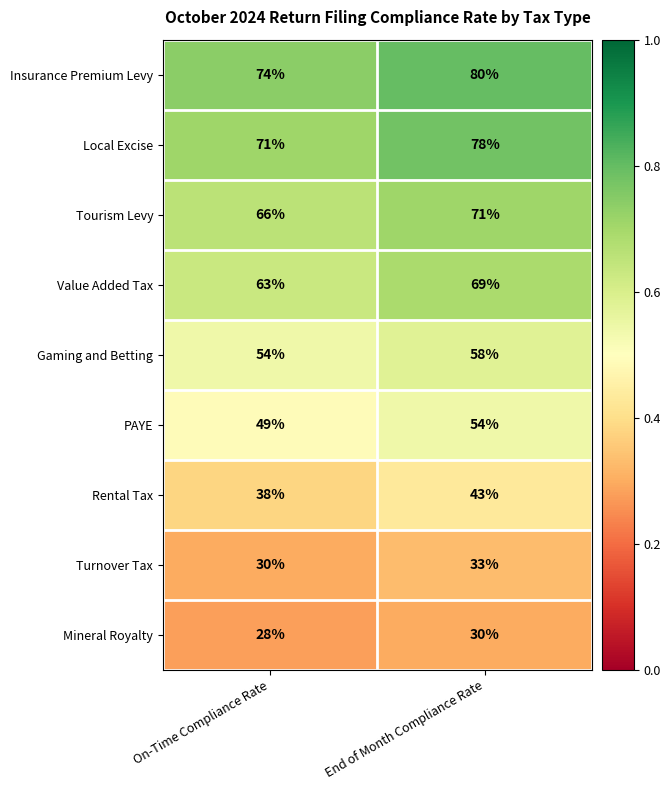

What is the spread (max minus min) of values at End of Month Compliance Rate?

50